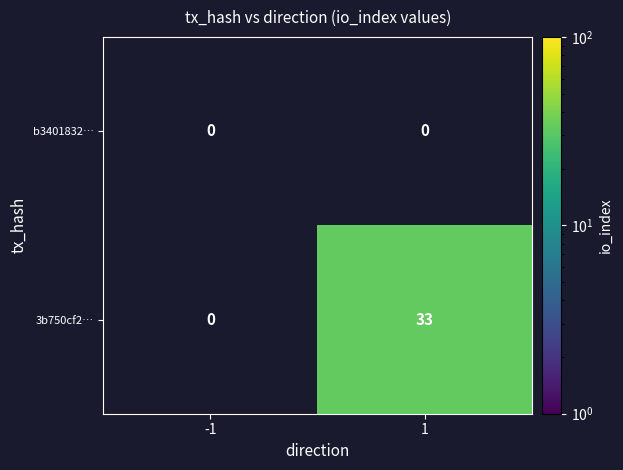

The value of 3b750cf2… at 1 is 7. True or false?

False